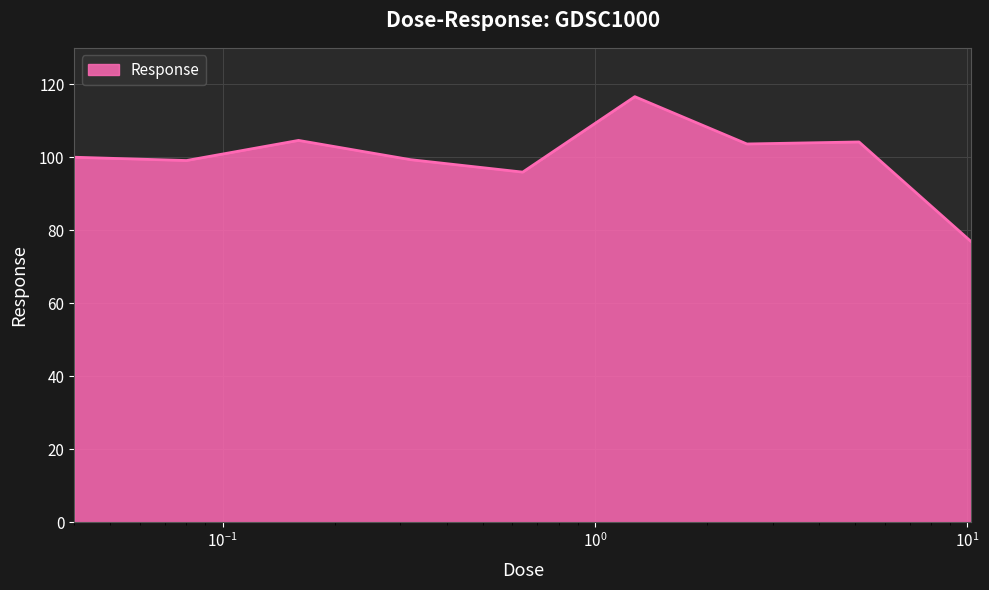

What is the maximum value shown in the chart?

116.6